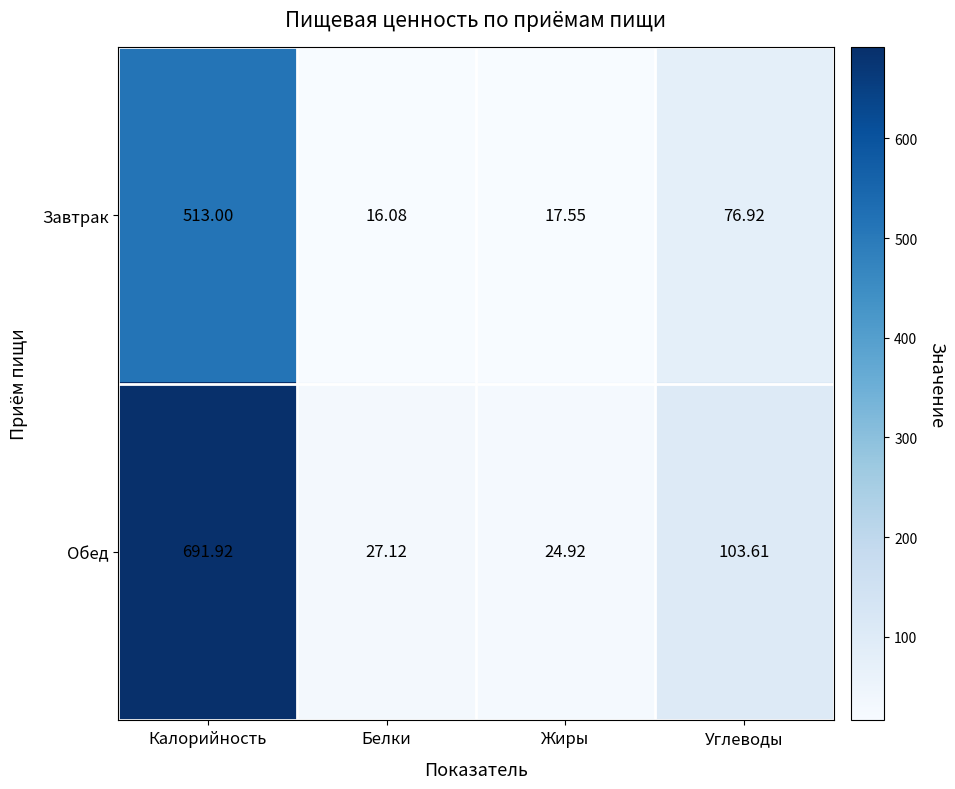

What is the smallest value displayed?

16.1